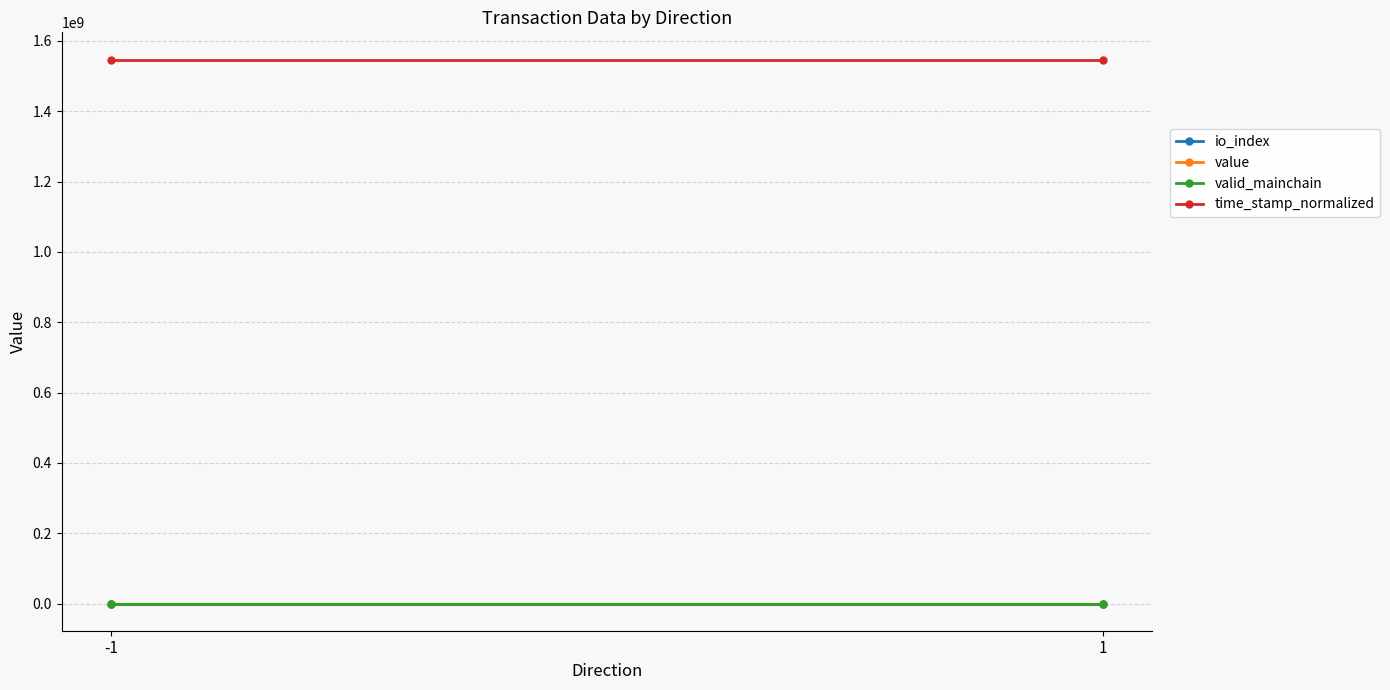

Reading left to right, what are all the values shown in this chart?

io_index: -1=0.0	1=2.0
value: -1=28.4	1=28.4
valid_mainchain: -1=1.0	1=1.0
time_stamp_normalized: -1=1547237503.0	1=1547237244.0